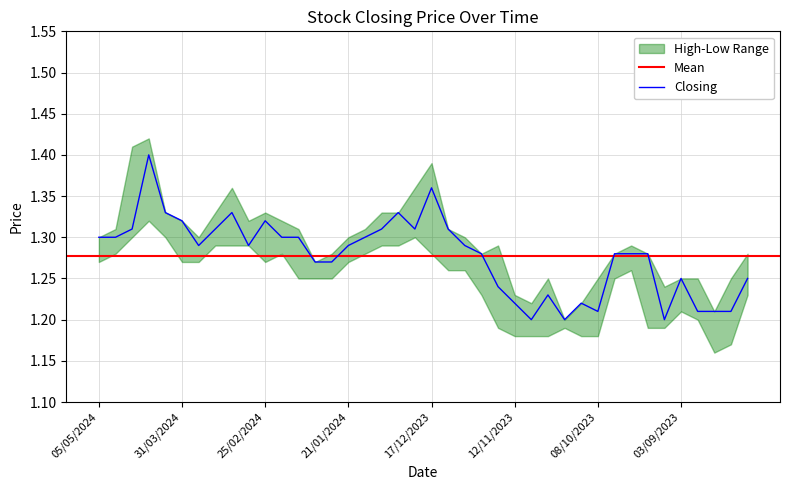

What is the minimum value for Closing?

1.2